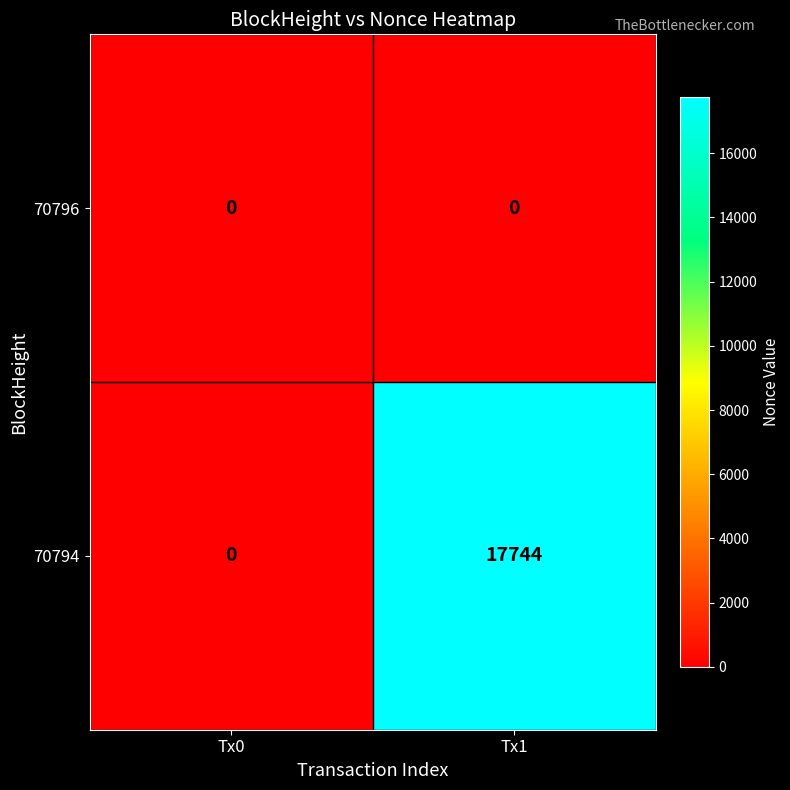

Reading left to right, what are all the values shown in this chart?

70796: Tx0=0	Tx1=0
70794: Tx0=0	Tx1=17744